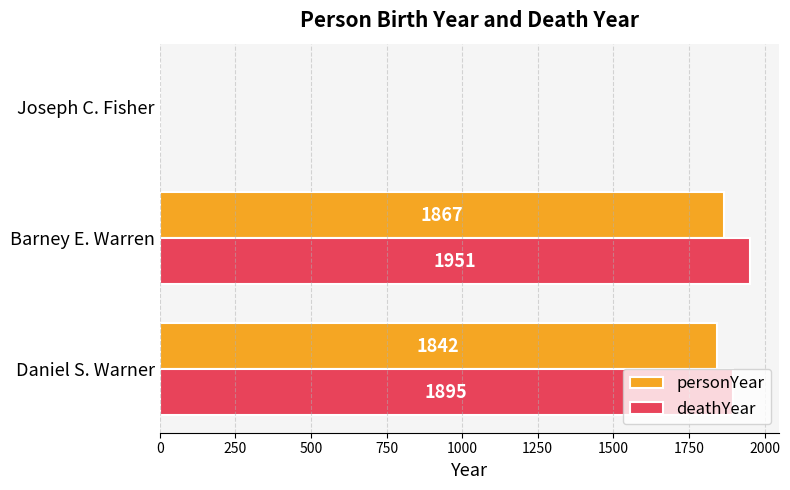

What value does the personYear series have at Barney E. Warren, to the nearest 100?

1900